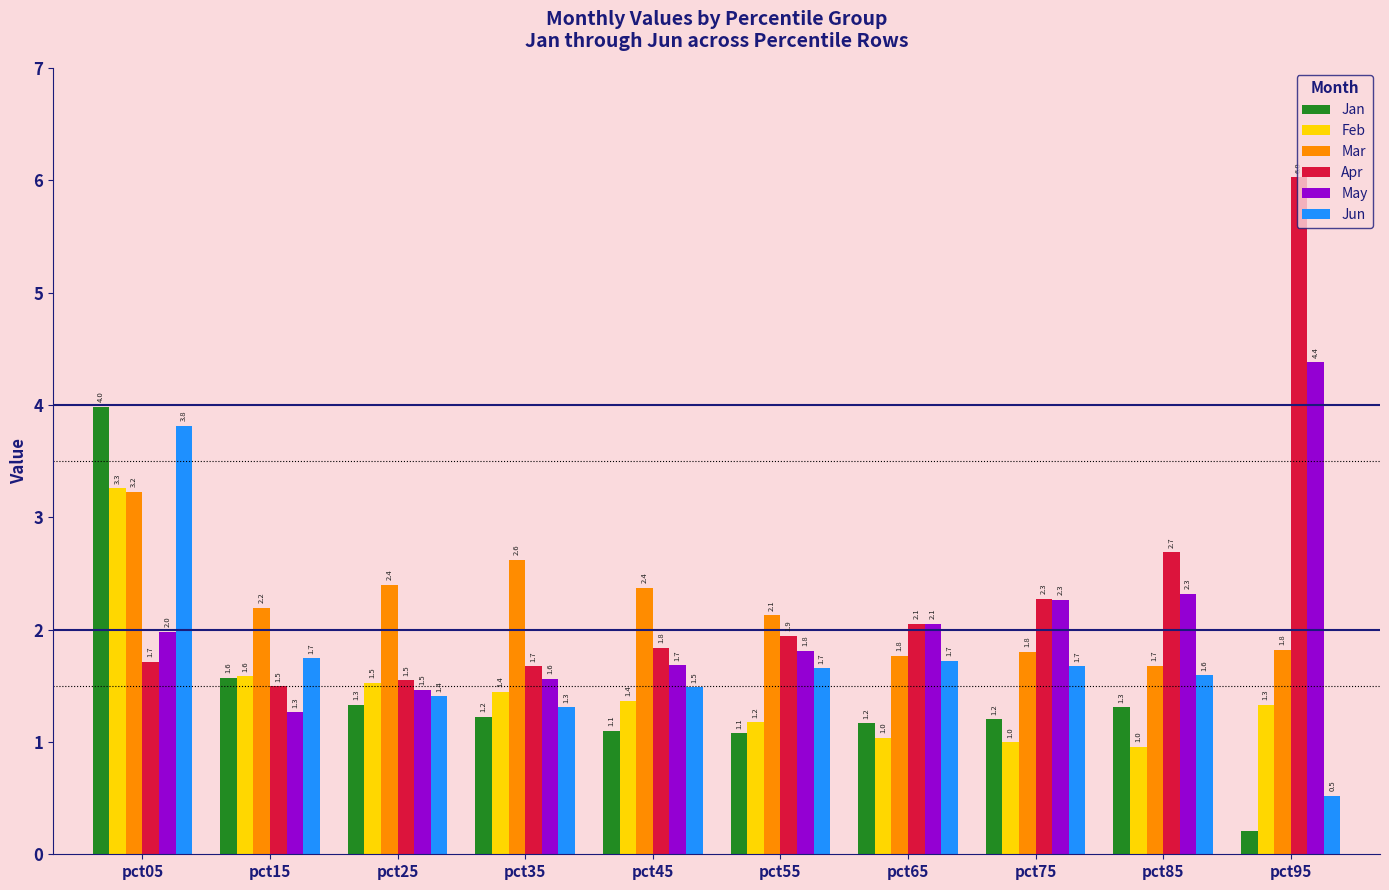

What is the value of the May bar at the 7th from the left?

2.1